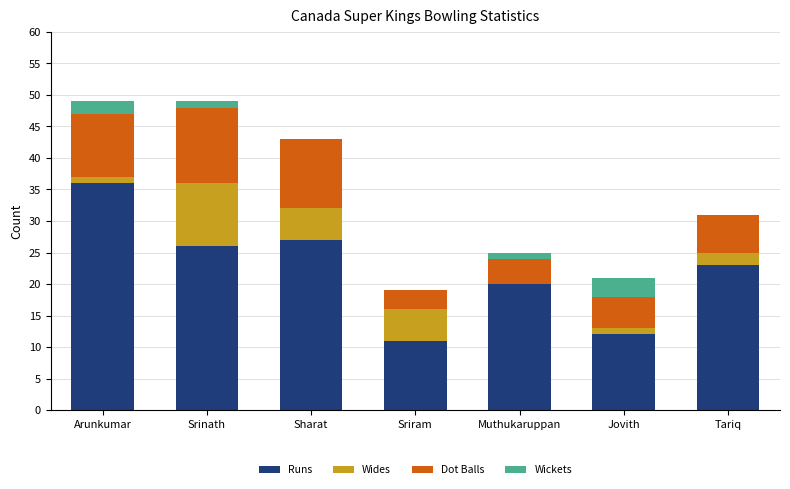

What is the sum of all Runs values?

155